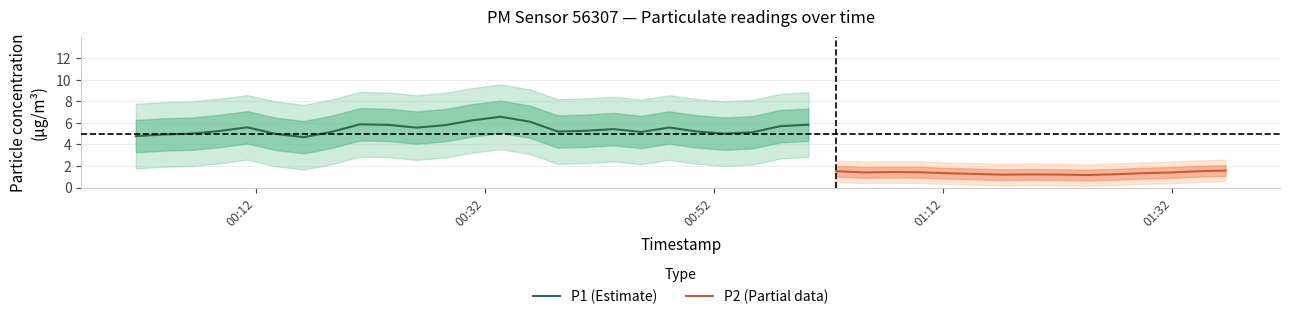

Rank the series by their average value, from highest to lowest.

P1, P2